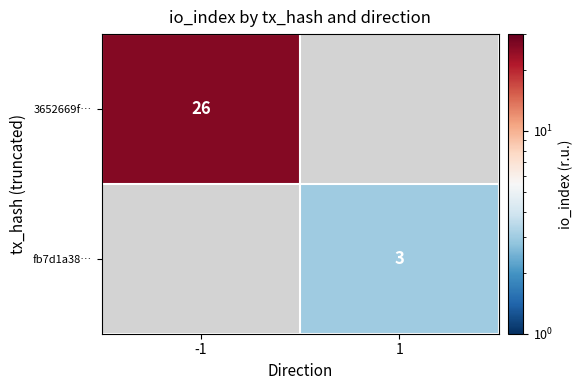

The 3652669f… series shows 26 at -1. True or false?

True